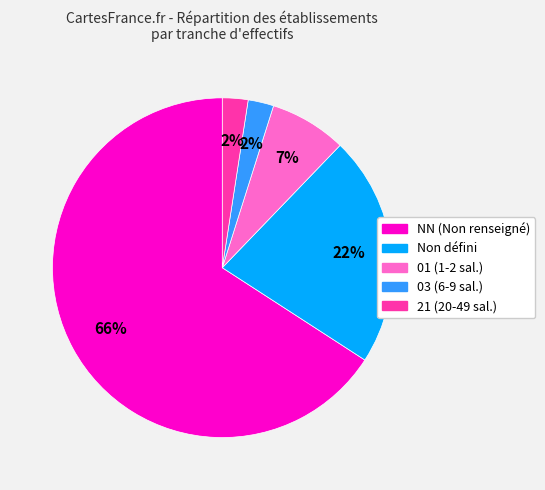

Is there any slice that represents more than half of the pie?

Yes